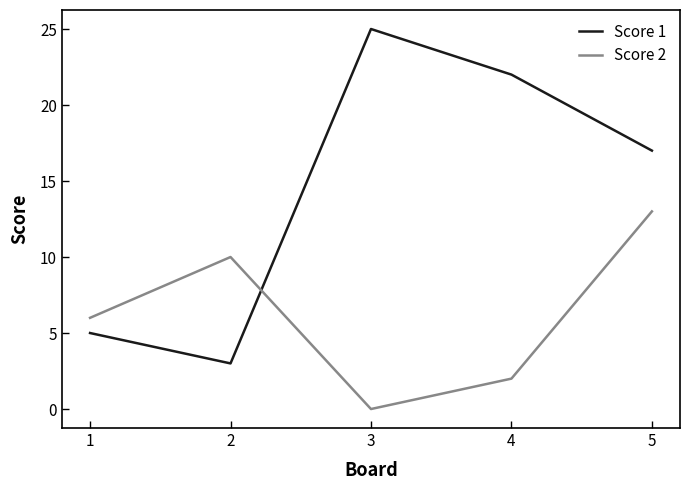

How many lines are shown in the chart?

2